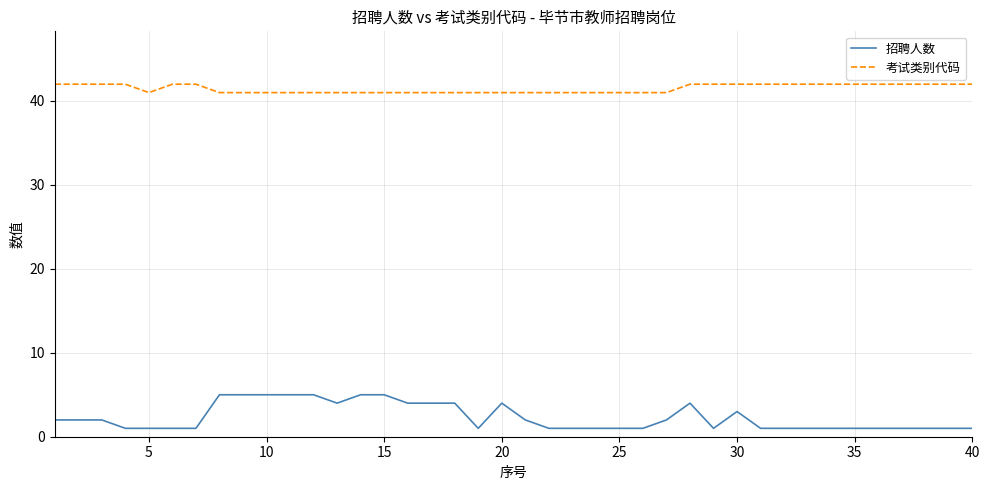

List the series in order of their peak value, lowest first.

招聘人数, 考试类别代码